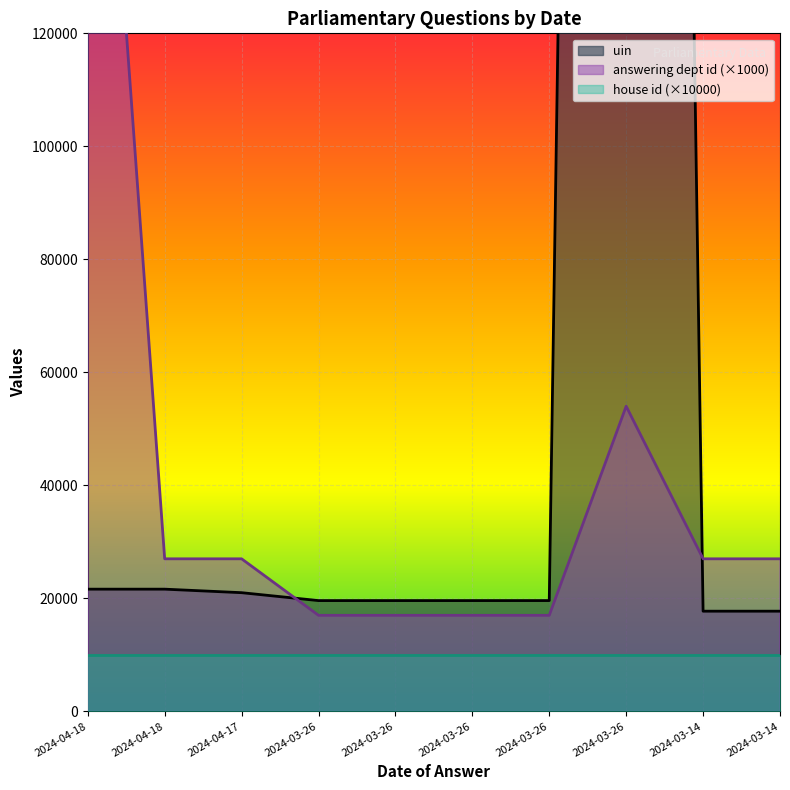

At which label is uin closest to 459972?

2024-04-18